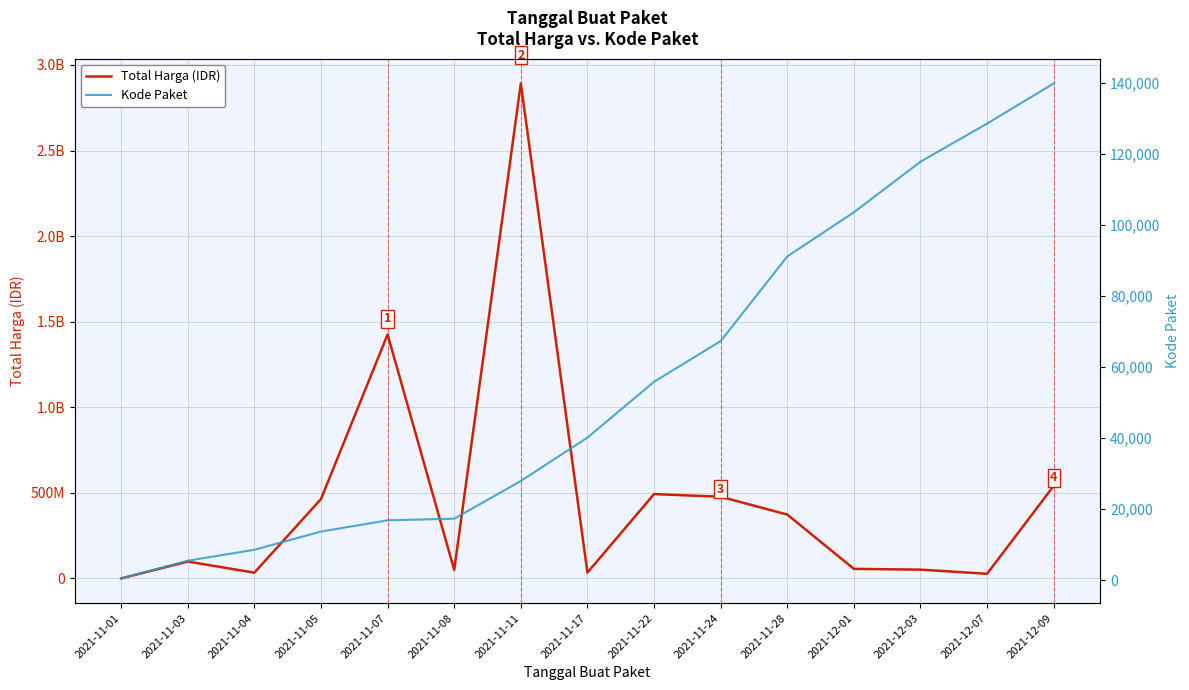

Where is the first local minimum for Total Harga?

2021-11-04